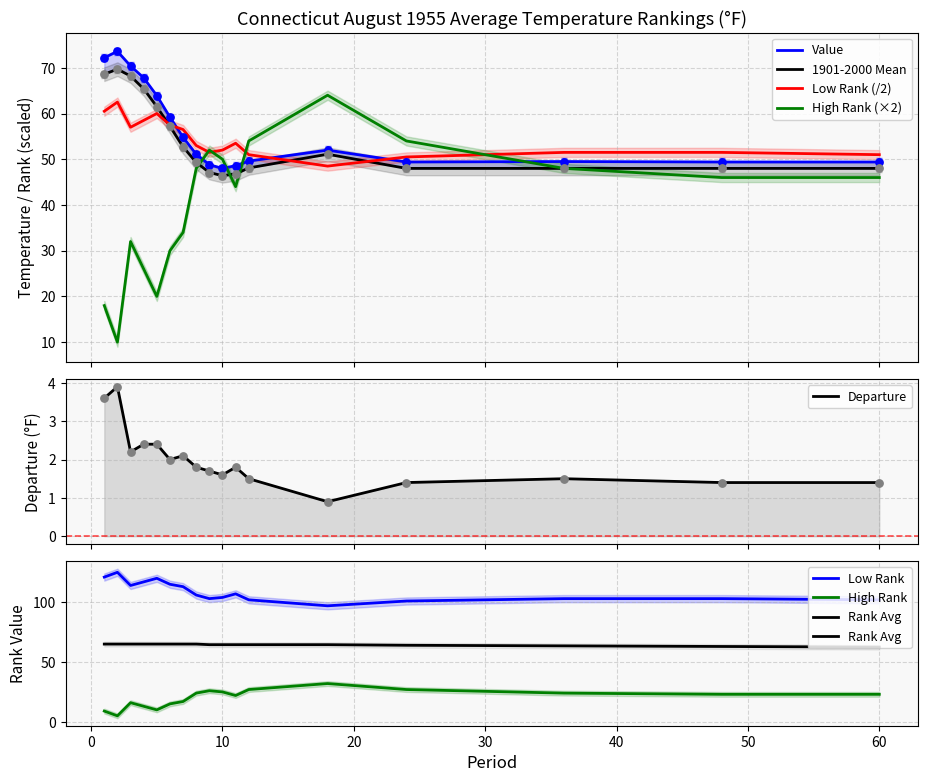

Is the value of Value at 48 greater than the value of Departure at 7?

Yes